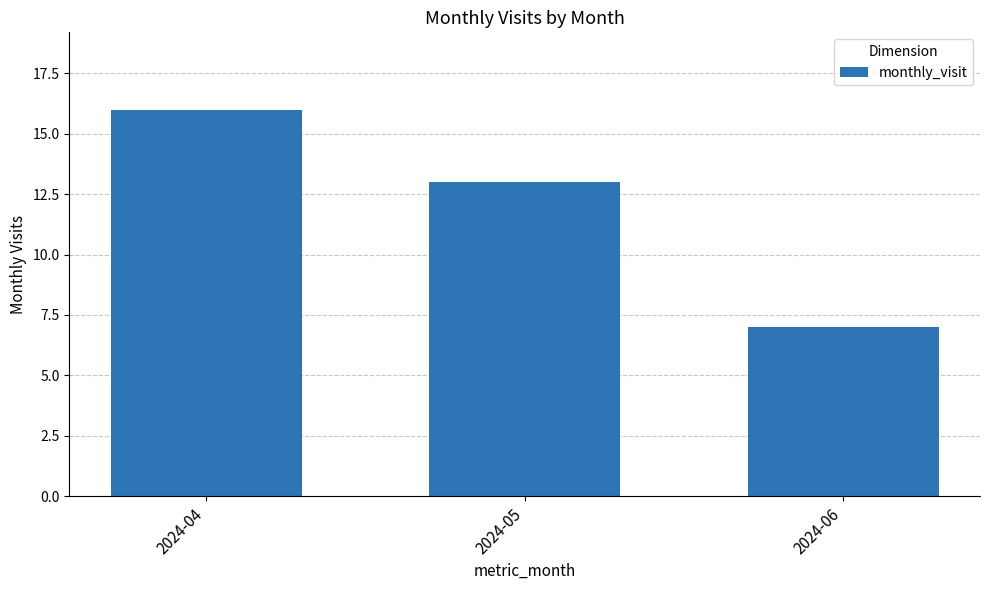

Reading right to left, what are all the values shown in this chart?

7	13	16